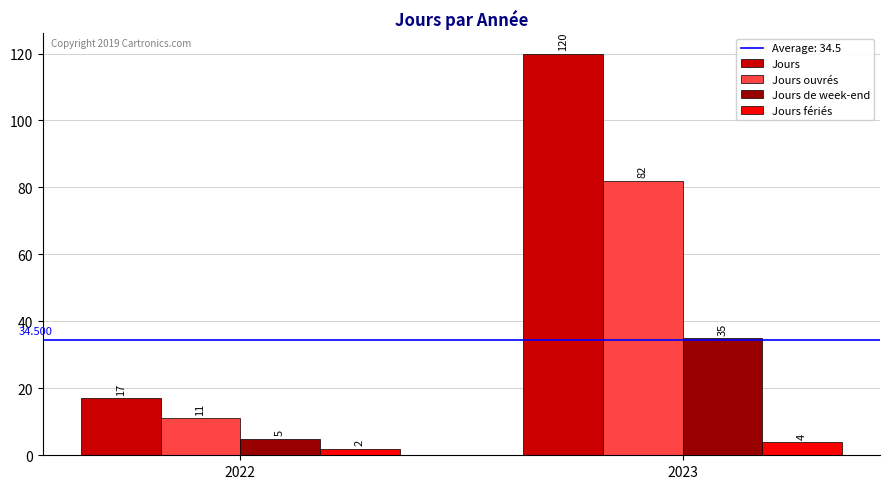

Is the value of Jours de week-end at 2022 greater than the value of Jours fériés at 2022?

Yes